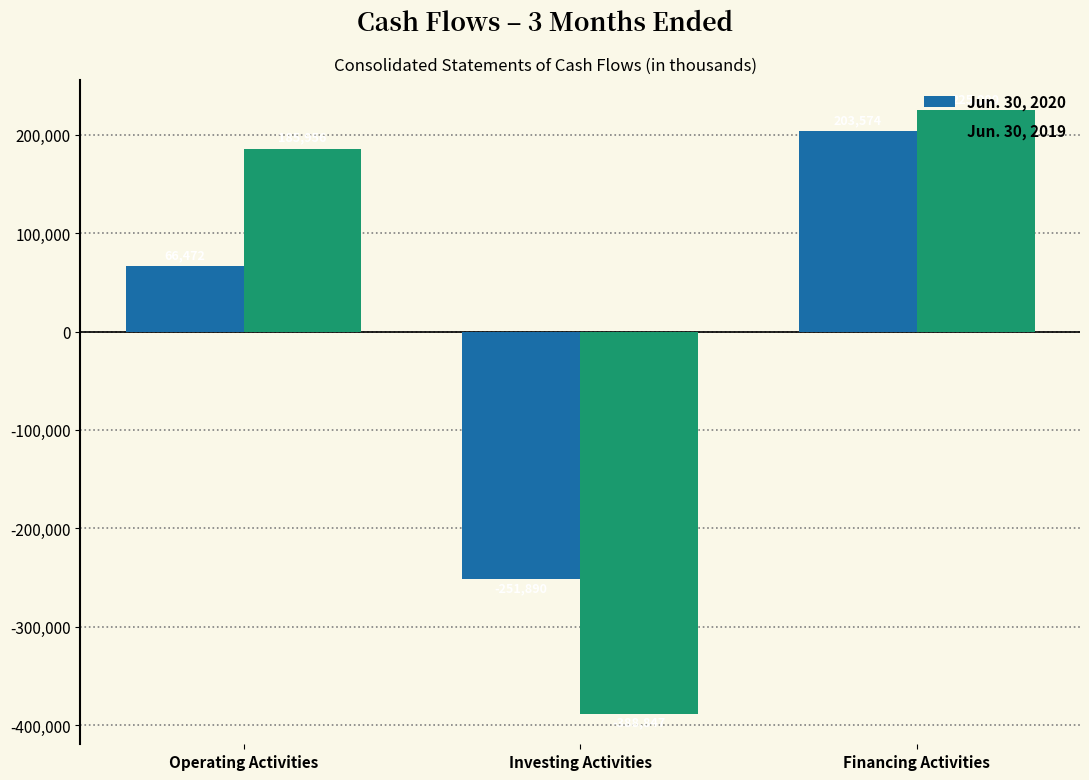

Reading left to right, transcribe all the data shown in this chart.

Jun. 30, 2020: 66472	-251890	203574
Jun. 30, 2019: 185956	-388847	225000